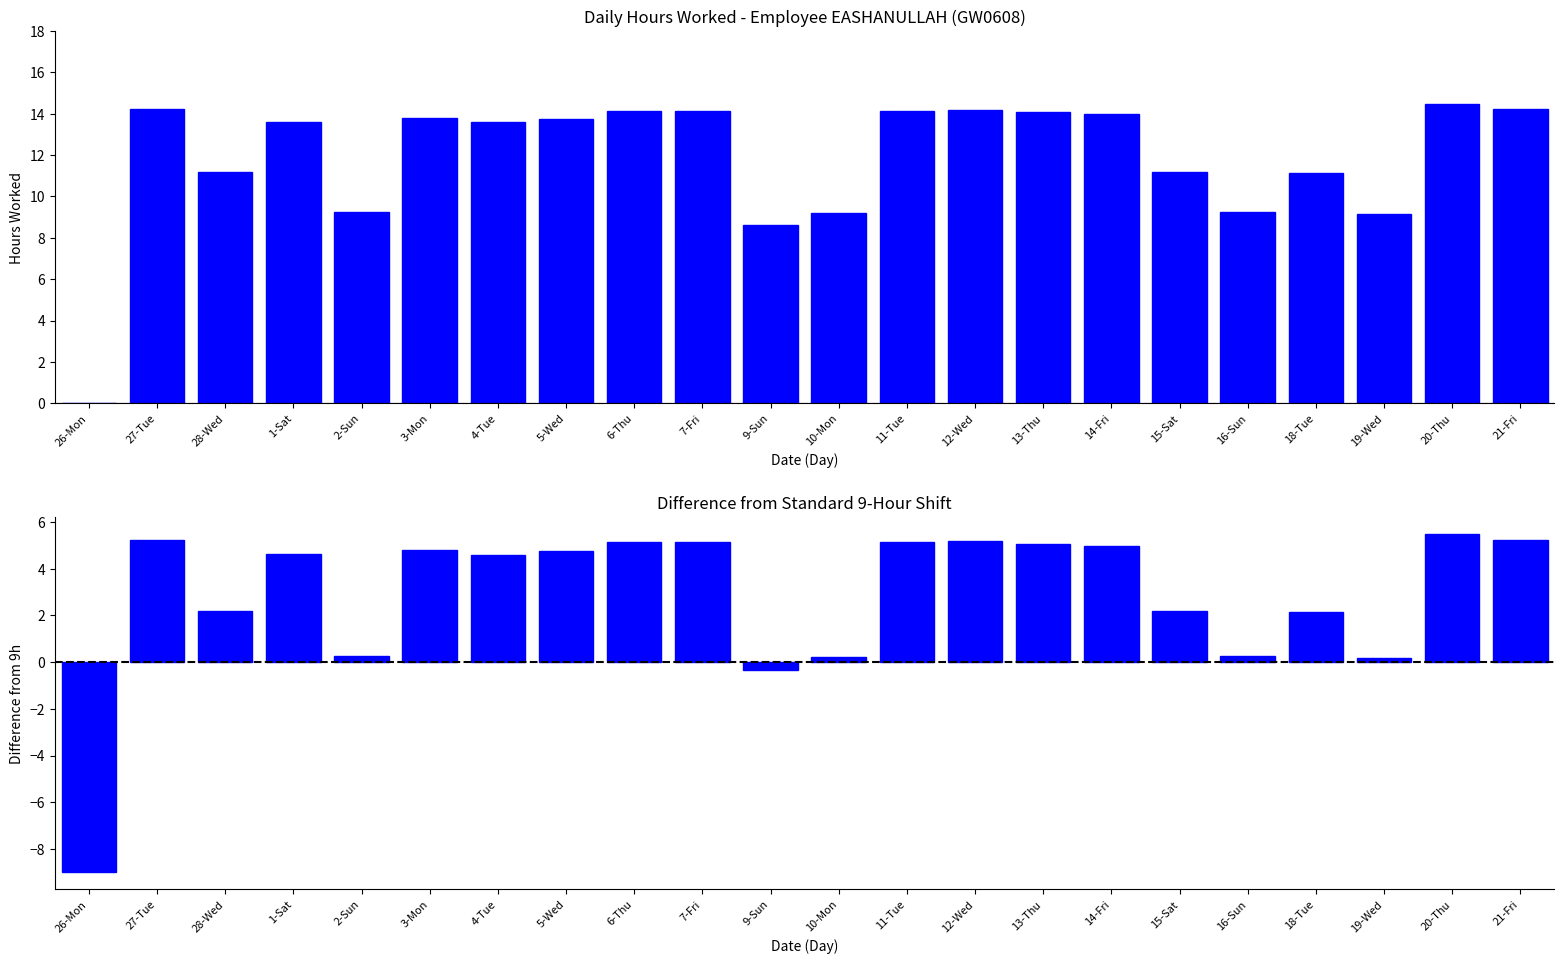

Reading right to left, extract all data points from this chart.

Low (Hours Worked): 14.2	14.5	9.2	11.2	9.2	11.2	14.0	14.1	14.2	14.2	9.2	8.6	14.1	14.2	13.8	13.6	13.8	9.2	13.6	11.2	14.2	0.0
Difference from 9h: 5.2	5.5	0.2	2.2	0.2	2.2	5.0	5.1	5.2	5.2	0.2	-0.4	5.1	5.2	4.8	4.6	4.8	0.2	4.6	2.2	5.2	-9.0